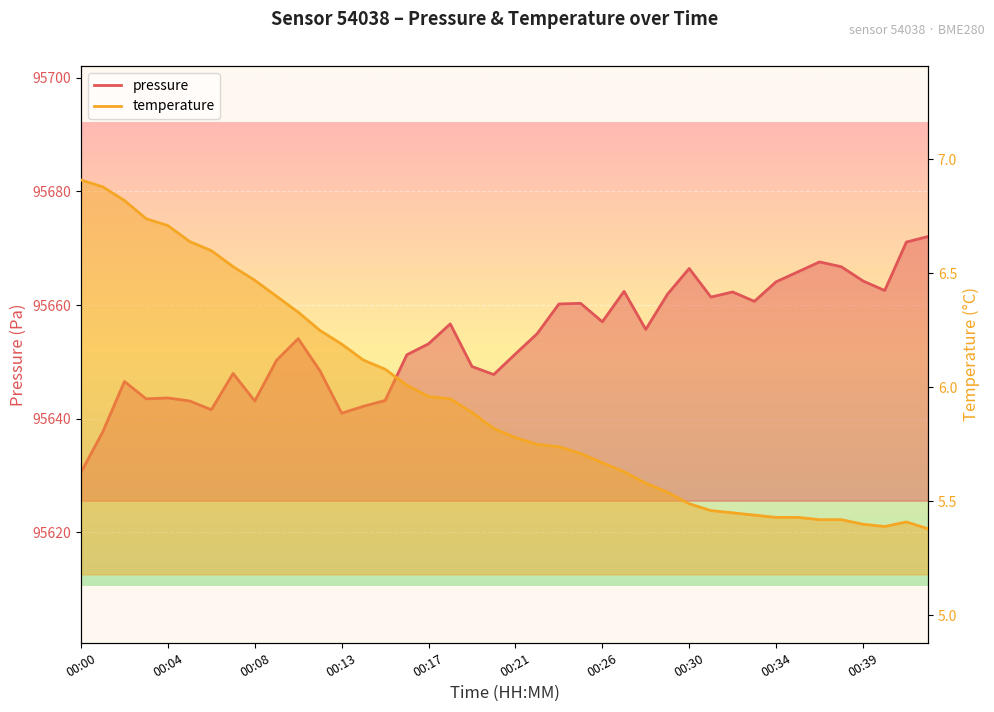

Reading left to right, extract all data points from this chart.

pressure: 00:00=95630.6	00:01=95637.7	00:02=95646.6	00:03=95643.5	00:04=95643.7	00:05=95643.1	00:06=95641.6	00:07=95648.0	00:08=95643.1	00:10=95650.3	00:11=95654.1	00:12=95648.4	00:13=95641.0	00:14=95642.2	00:15=95643.2	00:16=95651.2	00:17=95653.2	00:18=95656.7	00:19=95649.2	00:20=95647.8	00:21=95651.4	00:22=95655.0	00:23=95660.2	00:25=95660.3	00:26=95657.1	00:27=95662.4	00:28=95655.7	00:29=95661.9	00:30=95666.4	00:31=95661.4	00:32=95662.3	00:33=95660.7	00:34=95664.1	00:35=95665.8	00:36=95667.6	00:37=95666.8	00:39=95664.2	00:40=95662.6	00:41=95671.1	00:42=95672.1
temperature: 00:00=6.9	00:01=6.9	00:02=6.8	00:03=6.7	00:04=6.7	00:05=6.6	00:06=6.6	00:07=6.5	00:08=6.5	00:10=6.4	00:11=6.3	00:12=6.2	00:13=6.2	00:14=6.1	00:15=6.1	00:16=6.0	00:17=6.0	00:18=6.0	00:19=5.9	00:20=5.8	00:21=5.8	00:22=5.8	00:23=5.7	00:25=5.7	00:26=5.7	00:27=5.6	00:28=5.6	00:29=5.5	00:30=5.5	00:31=5.5	00:32=5.5	00:33=5.4	00:34=5.4	00:35=5.4	00:36=5.4	00:37=5.4	00:39=5.4	00:40=5.4	00:41=5.4	00:42=5.4